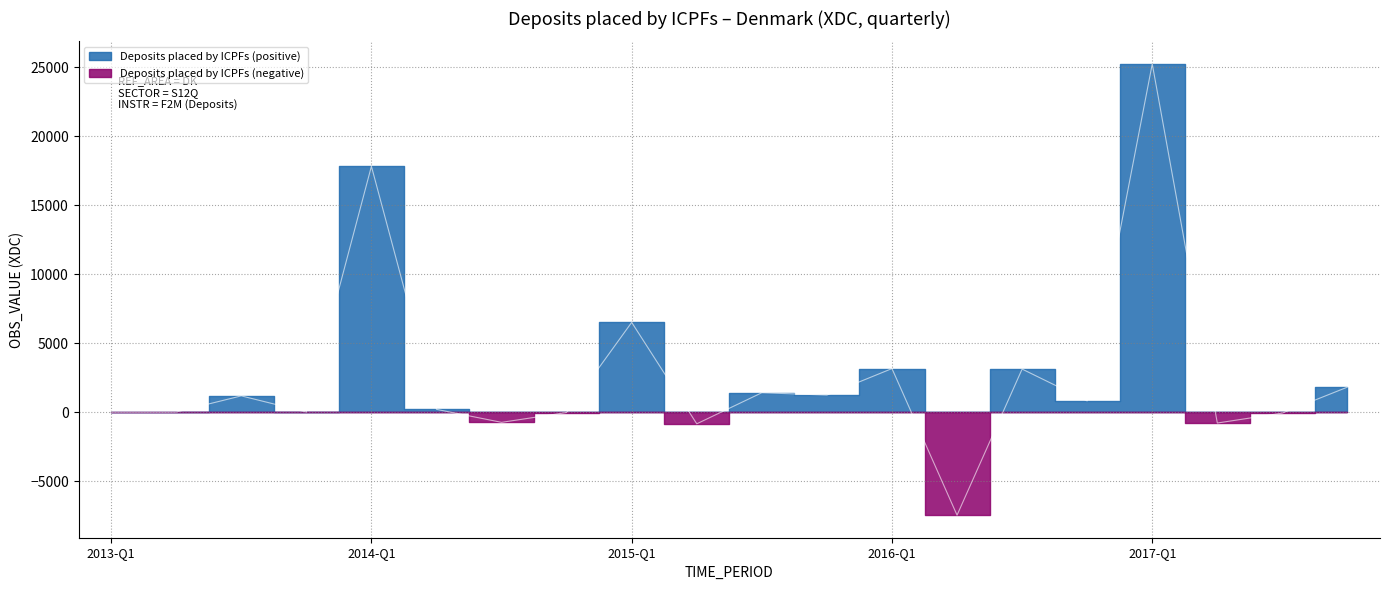

At which category does the chart reach its minimum across all series?

2016-Q2